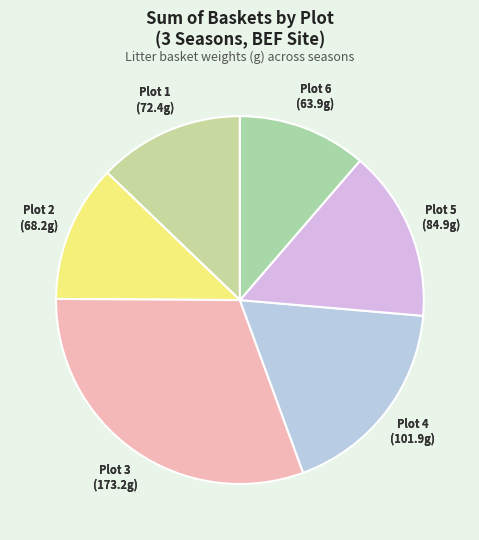

Between Plot 1 and Plot 2, which is larger?

Plot 1